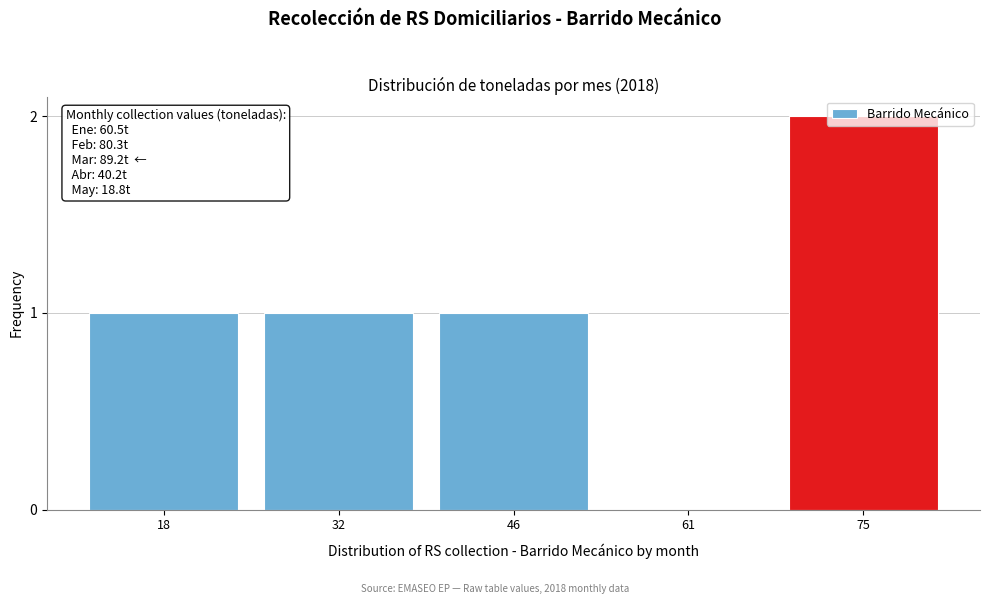

At which category does the chart reach its peak across all series?

75